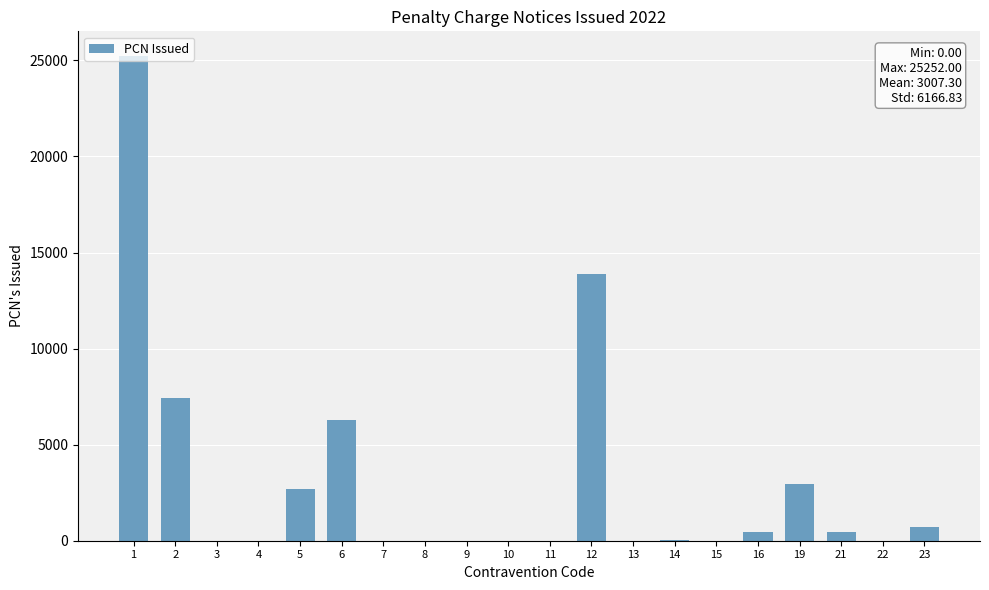

True or false: the data shows 0 at 8.

True